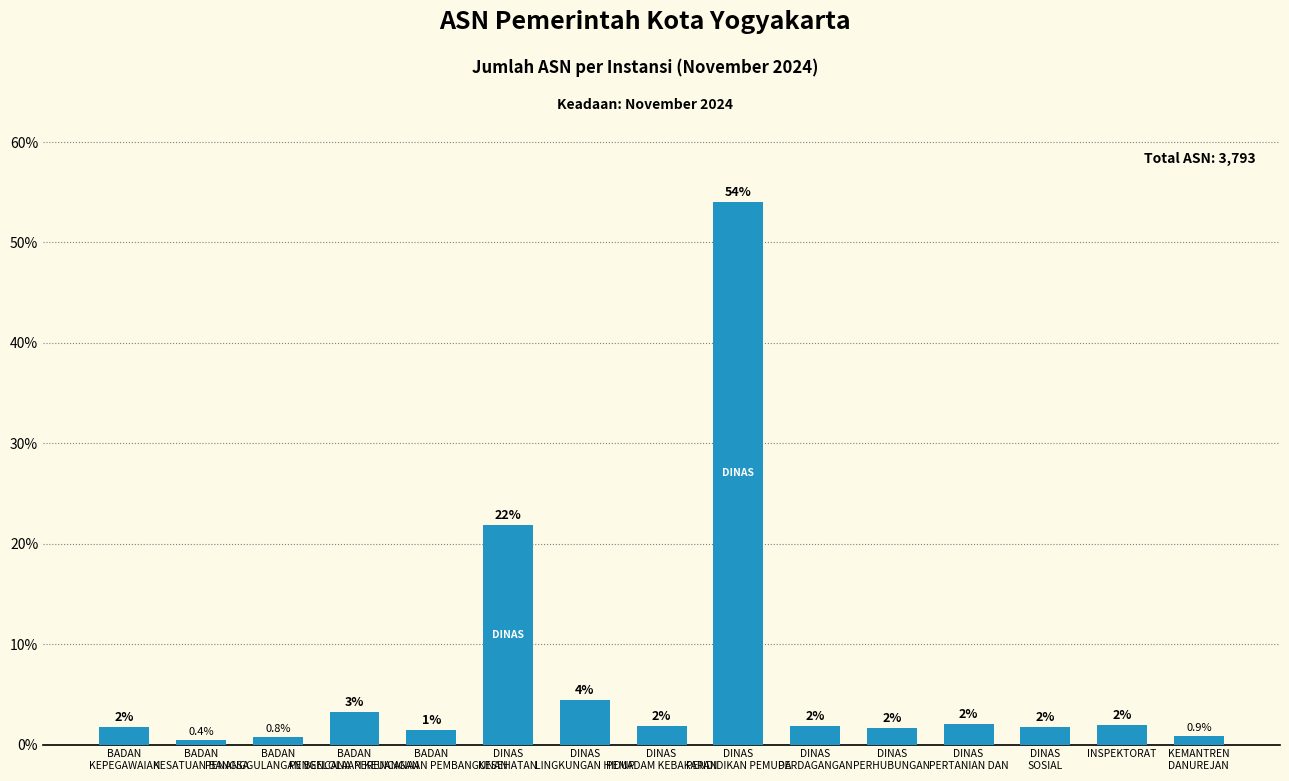

At which label is the value closest to 27?

DINAS
KESEHATAN